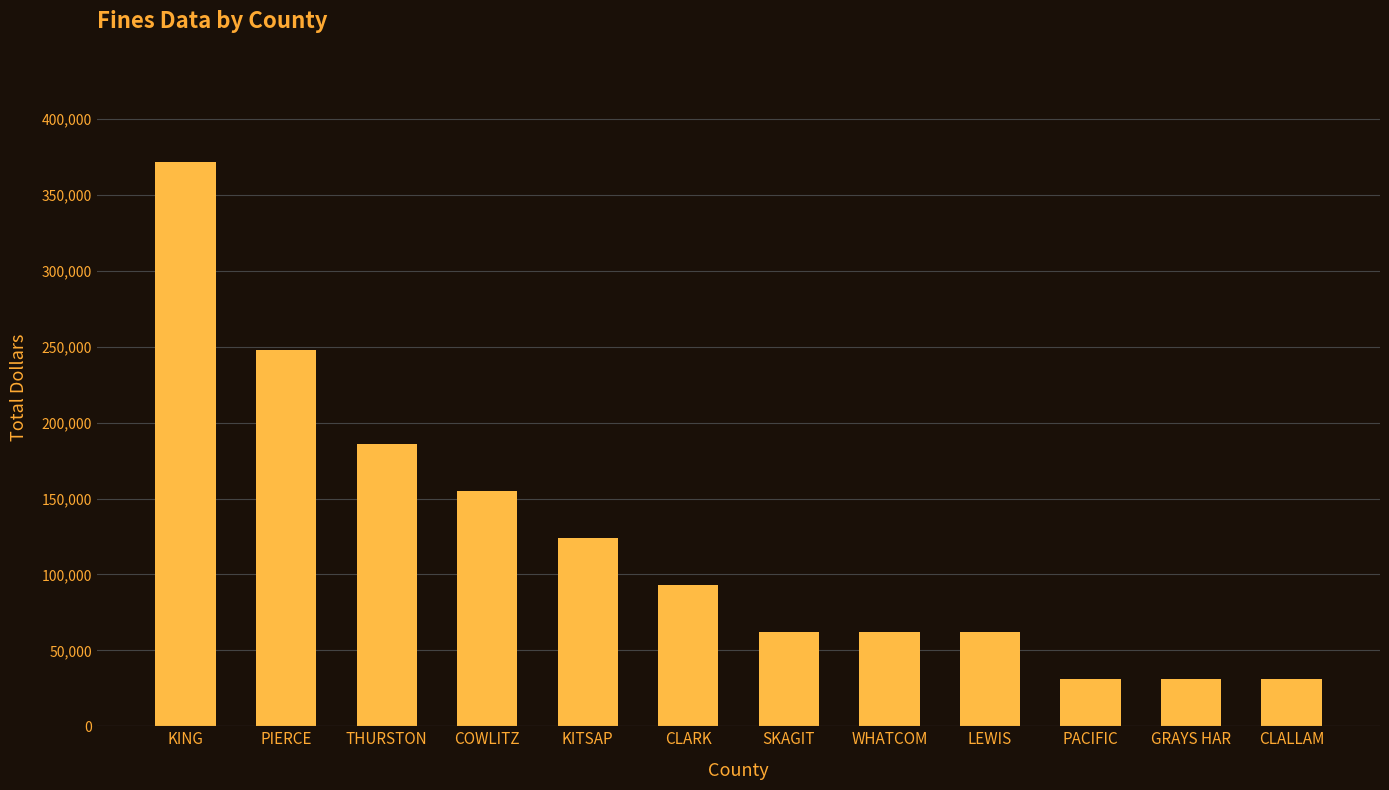

What is the difference between the maximum and minimum values?

341000